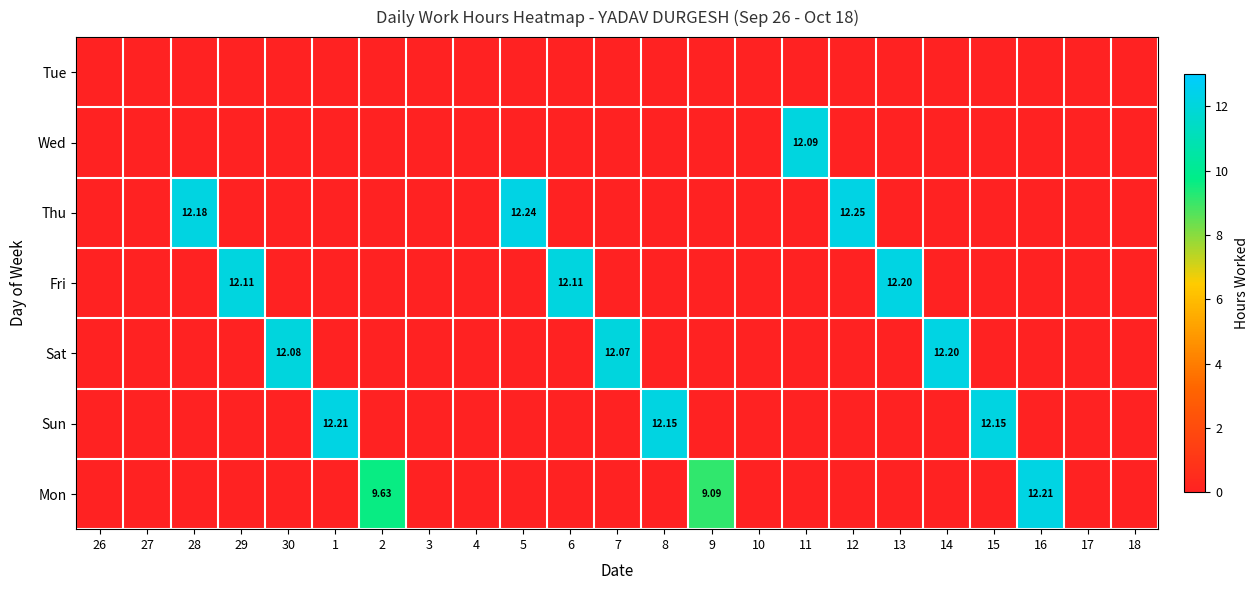

At which category does the chart reach its minimum across all series?

26